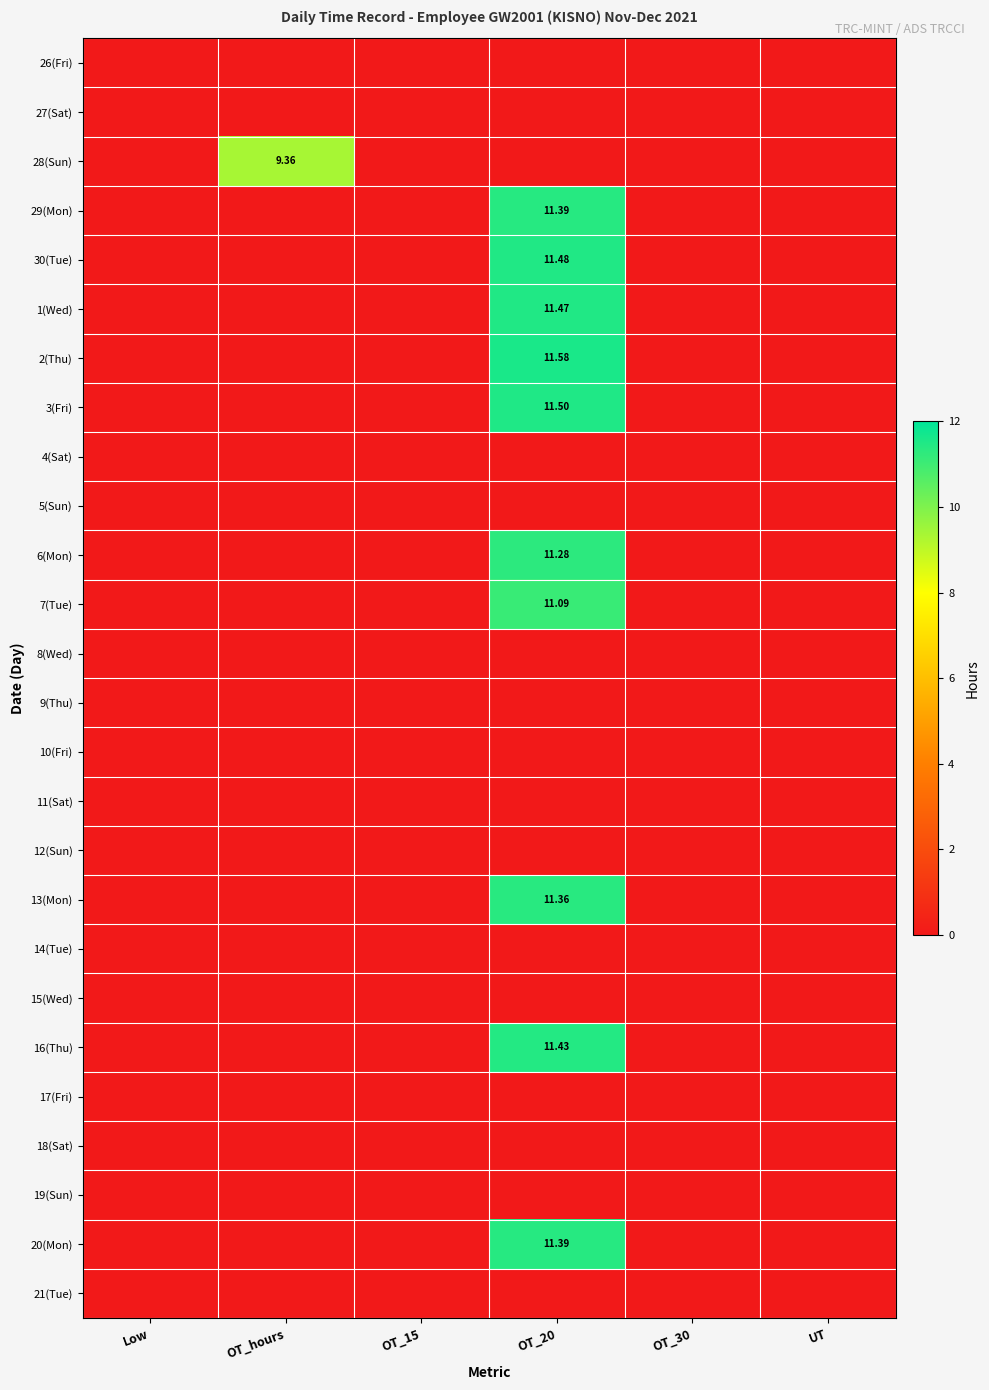

Is it true that 13(Mon) equals 0.0 at UT?

True